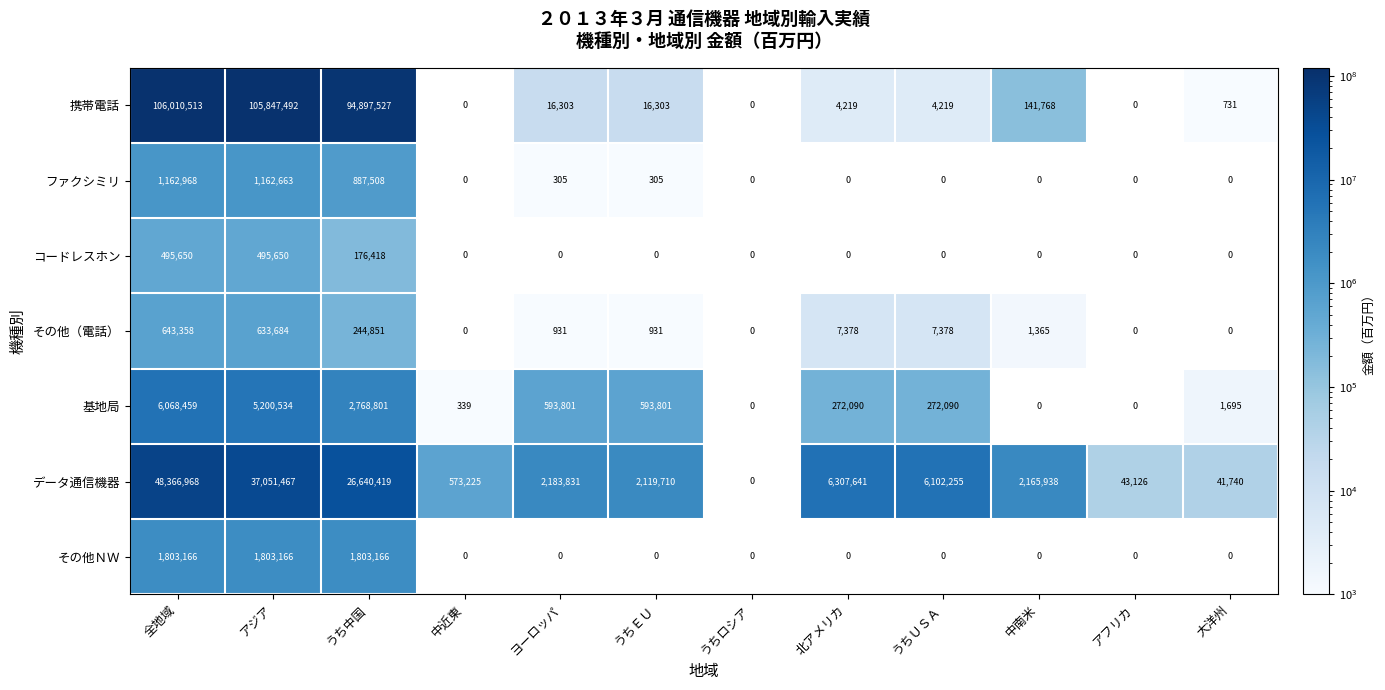

At how many categories does at least one series exceed 16602750?

3